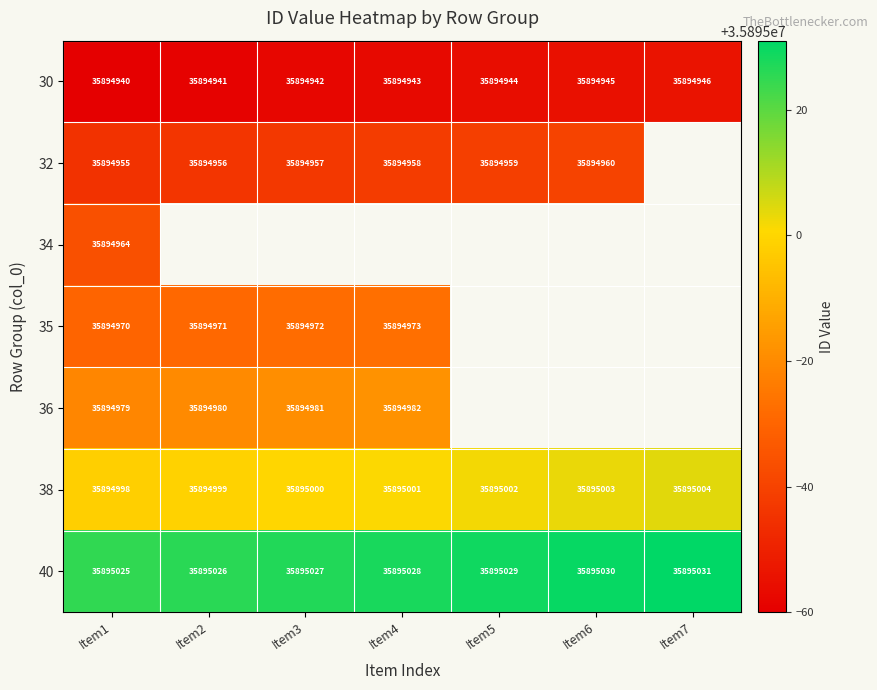

What is the total value across all series at Item1?

251264831